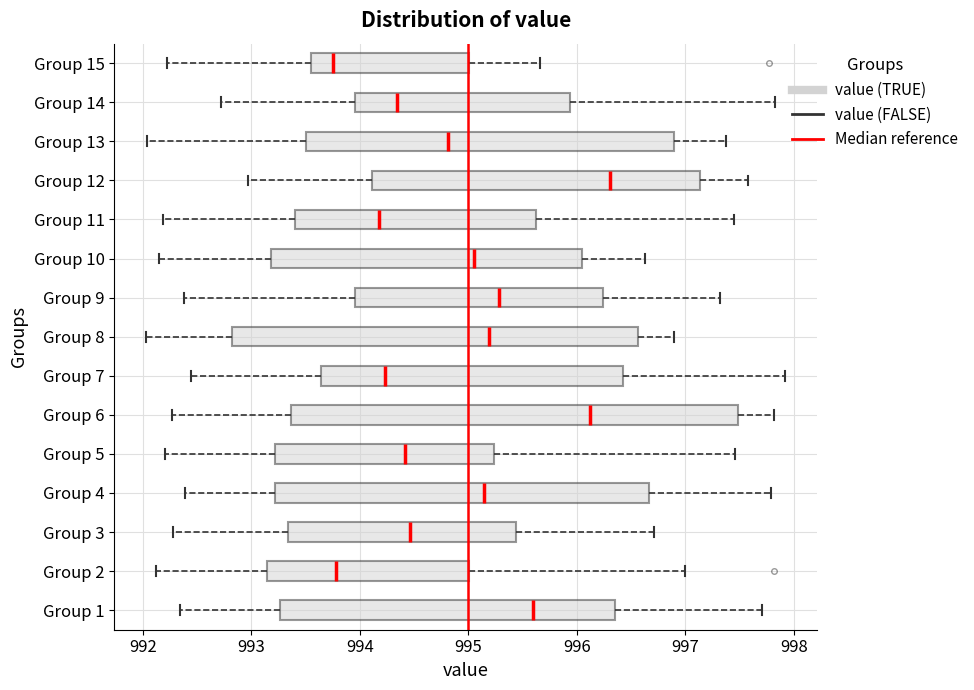

Where is the right edge of the box for Group 12 on the x-axis? The values are not printed on the chart, so give them approximately, as read against the axis.

997.1